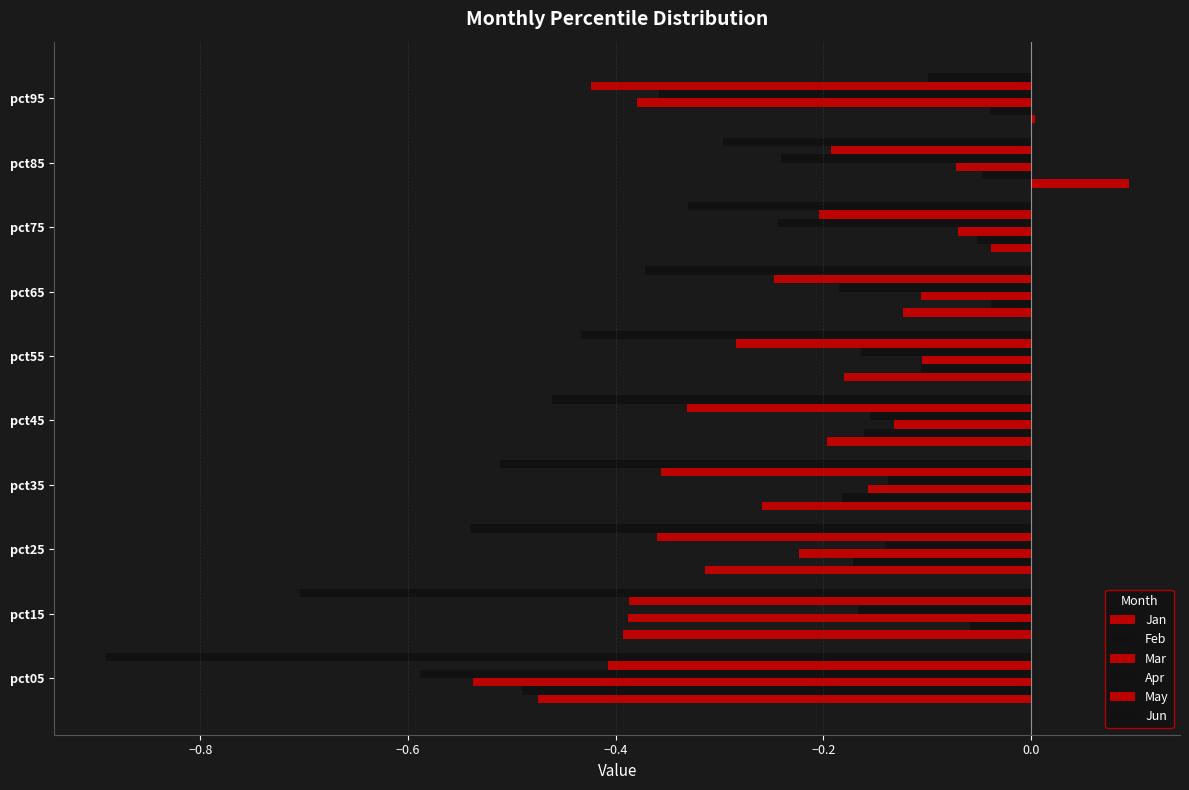

Reading left to right, list all the values displayed in this chart.

Jan: -0.5	-0.4	-0.3	-0.3	-0.2	-0.2	-0.1	-0.0	0.1	0.0
Feb: -0.5	-0.1	-0.2	-0.2	-0.2	-0.1	-0.0	-0.1	-0.0	-0.0
Mar: -0.5	-0.4	-0.2	-0.2	-0.1	-0.1	-0.1	-0.1	-0.1	-0.4
Apr: -0.6	-0.2	-0.1	-0.1	-0.2	-0.2	-0.2	-0.2	-0.2	-0.4
May: -0.4	-0.4	-0.4	-0.4	-0.3	-0.3	-0.2	-0.2	-0.2	-0.4
Jun: -0.9	-0.7	-0.5	-0.5	-0.5	-0.4	-0.4	-0.3	-0.3	-0.1